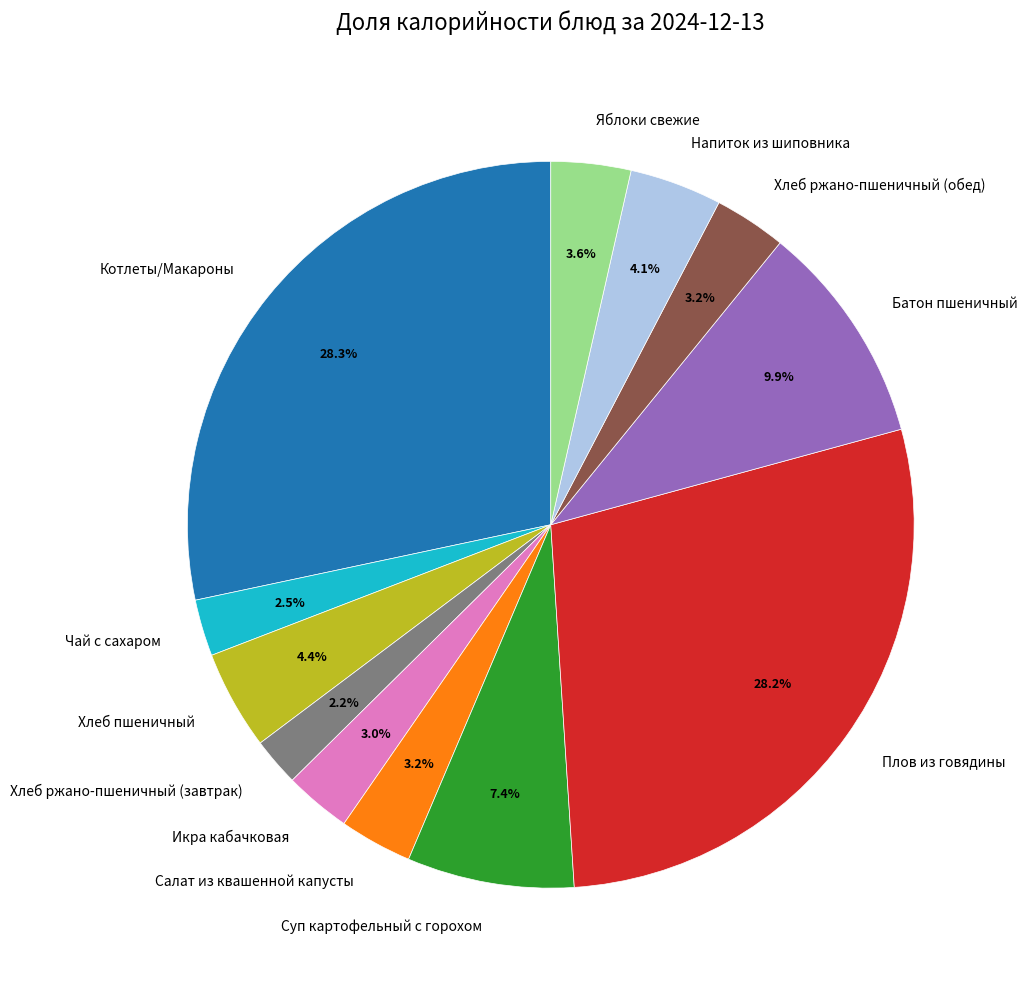

What percentage do Котлеты/Макароны and Хлеб пшеничный together represent?

32.7%